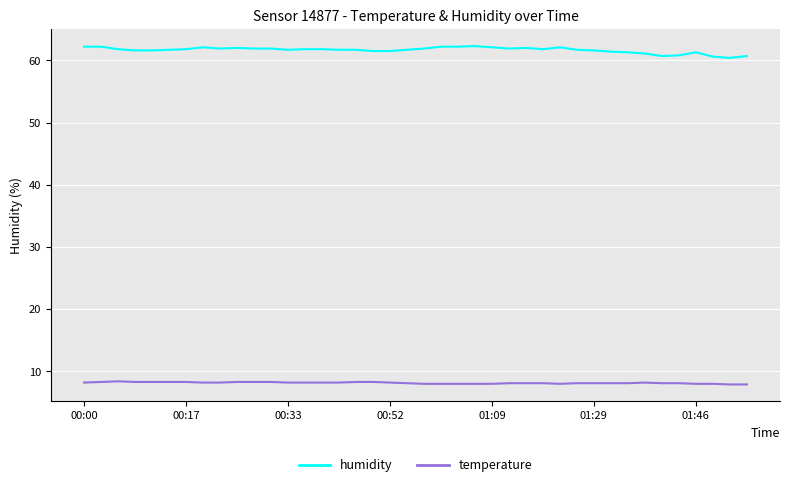

True or false: humidity and temperature cross at least once.

False